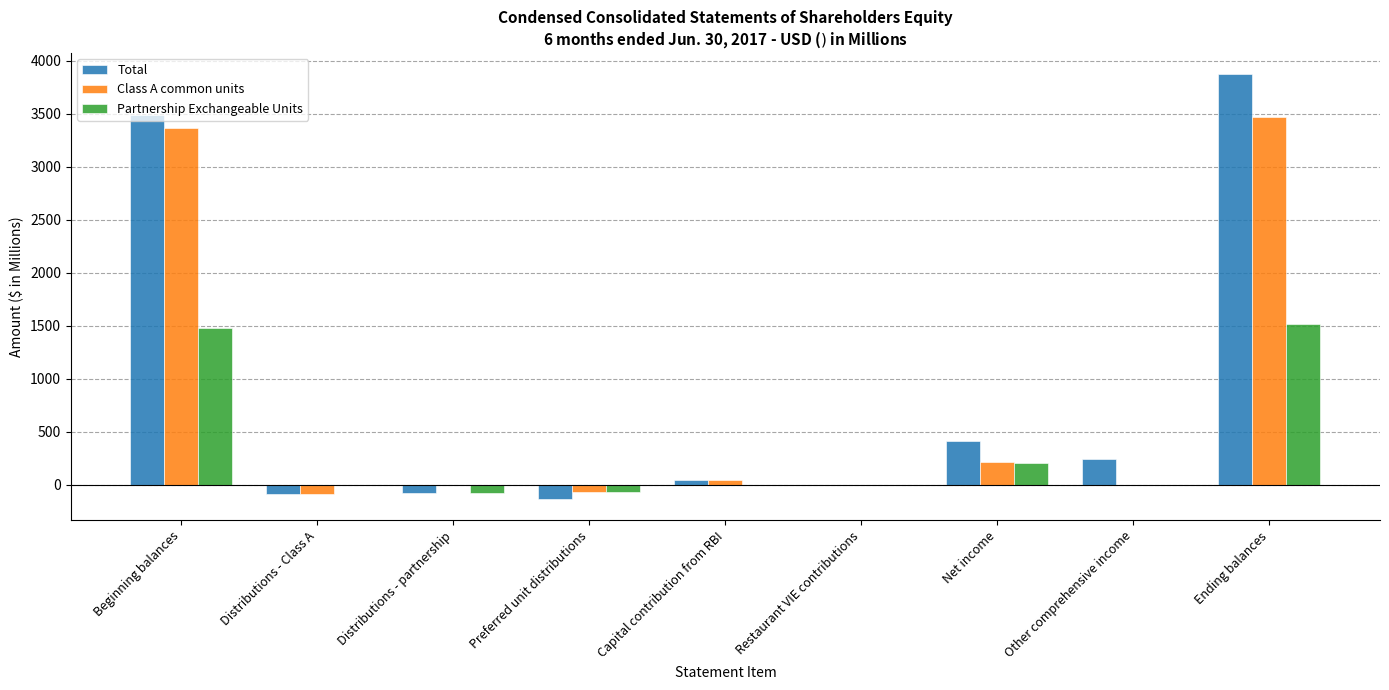

The value of Class A common units at Distributions - partnership is -1706.2. True or false?

False